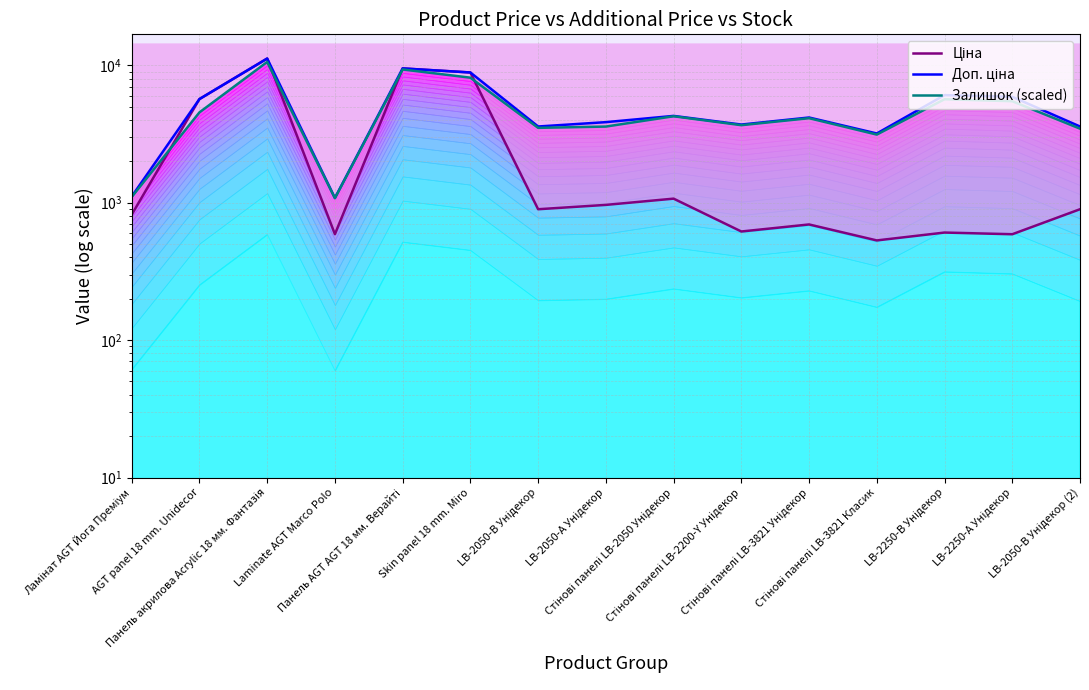

How many data points in Доп. ціна are less than 4165?

7